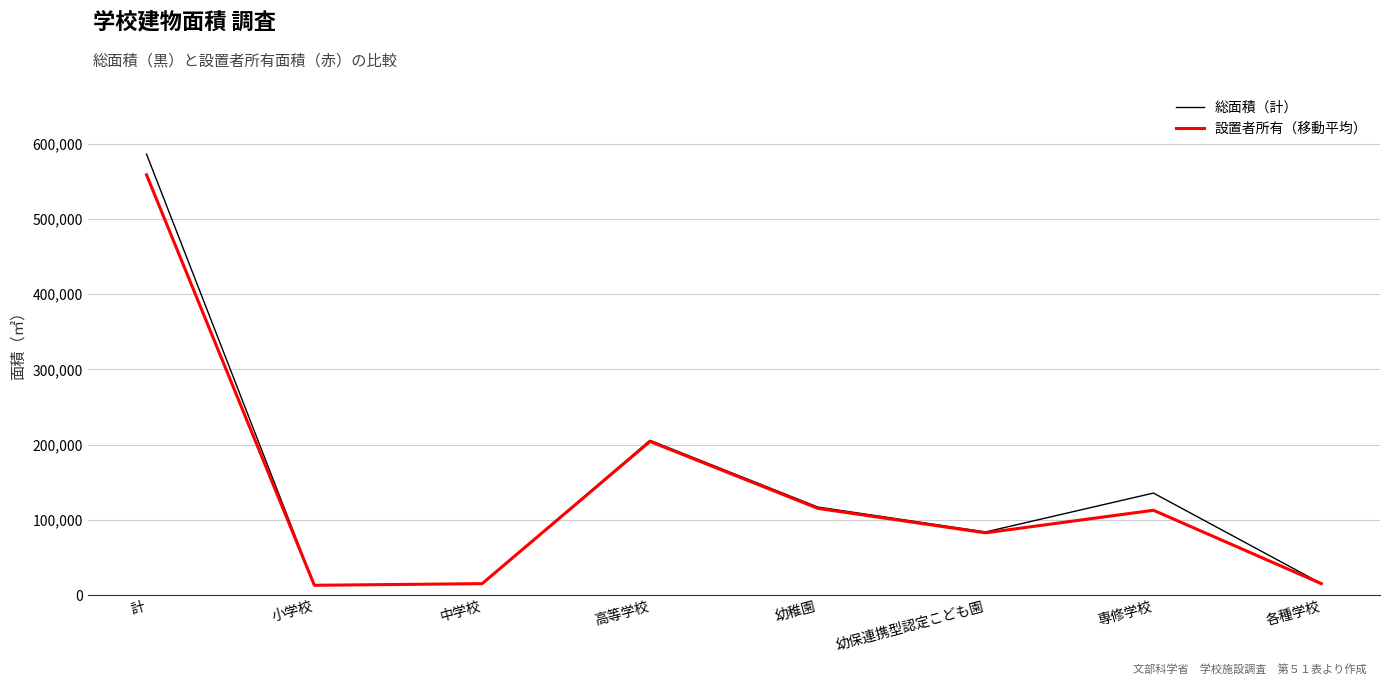

How many distinct data groups are displayed?

2